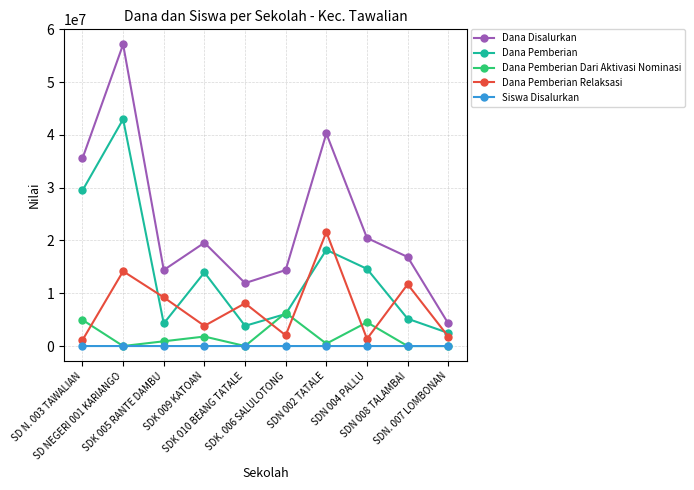

What position from the left is SDK. 006 SALULOTONG?

6